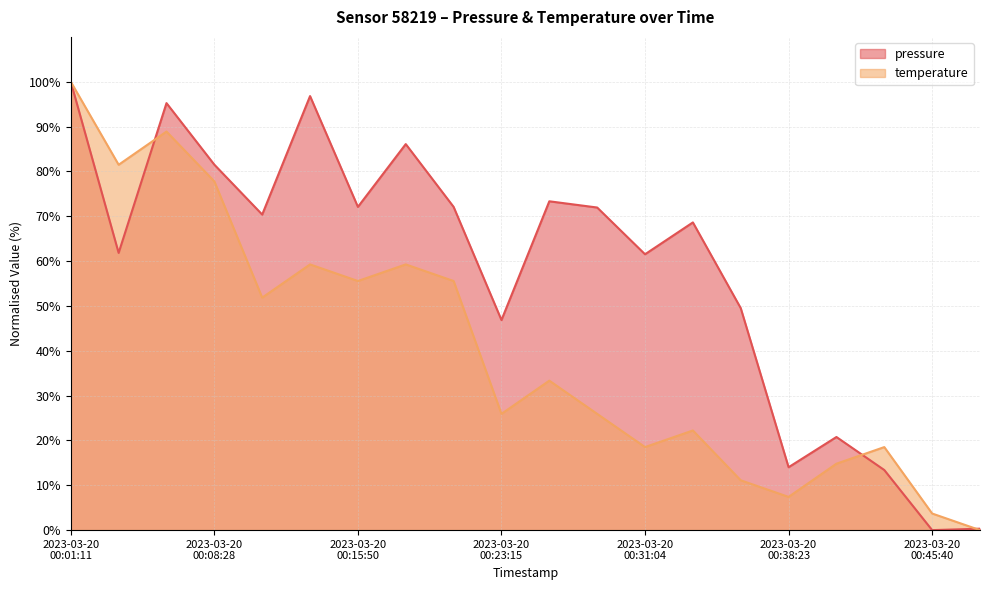

What value does the pressure series have at 2023-03-20T00:03:37?

61.8